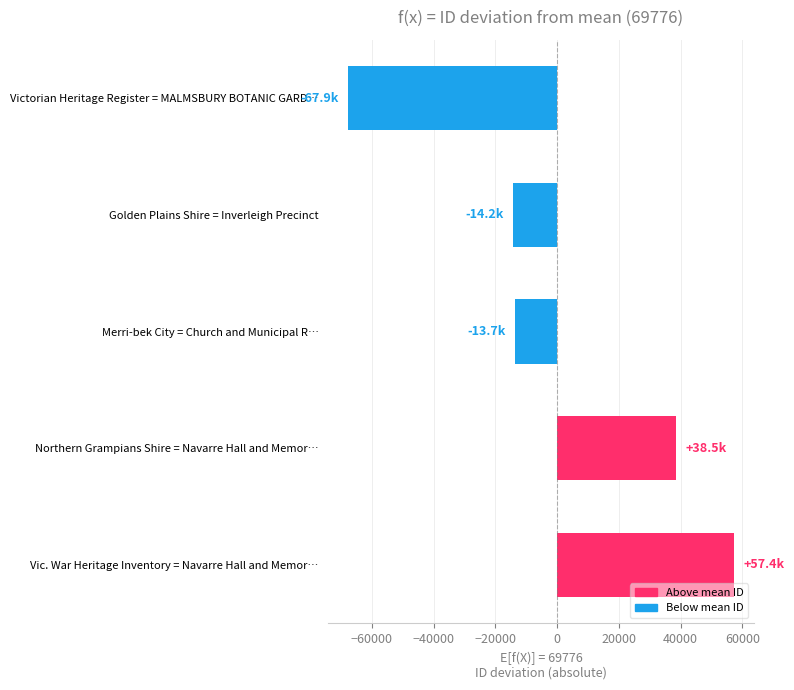

What is the sum of the values at Merri-bek City = Church and Municipal R… and Golden Plains Shire = Inverleigh Precinct?

-27911.6